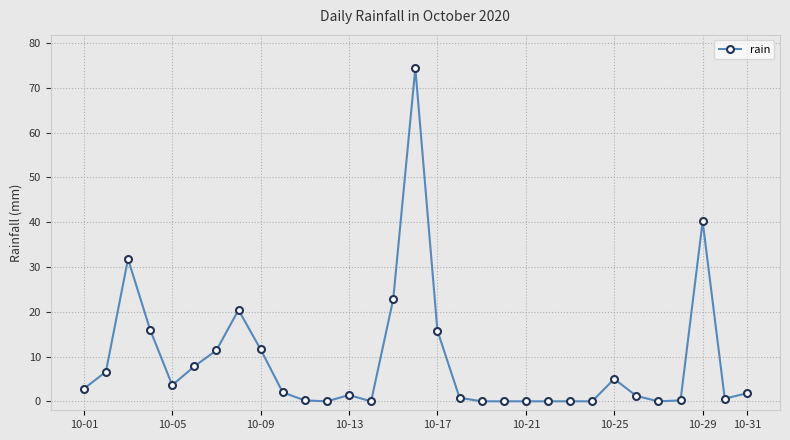

True or false: the data has more than 0 interior local peaks.

True